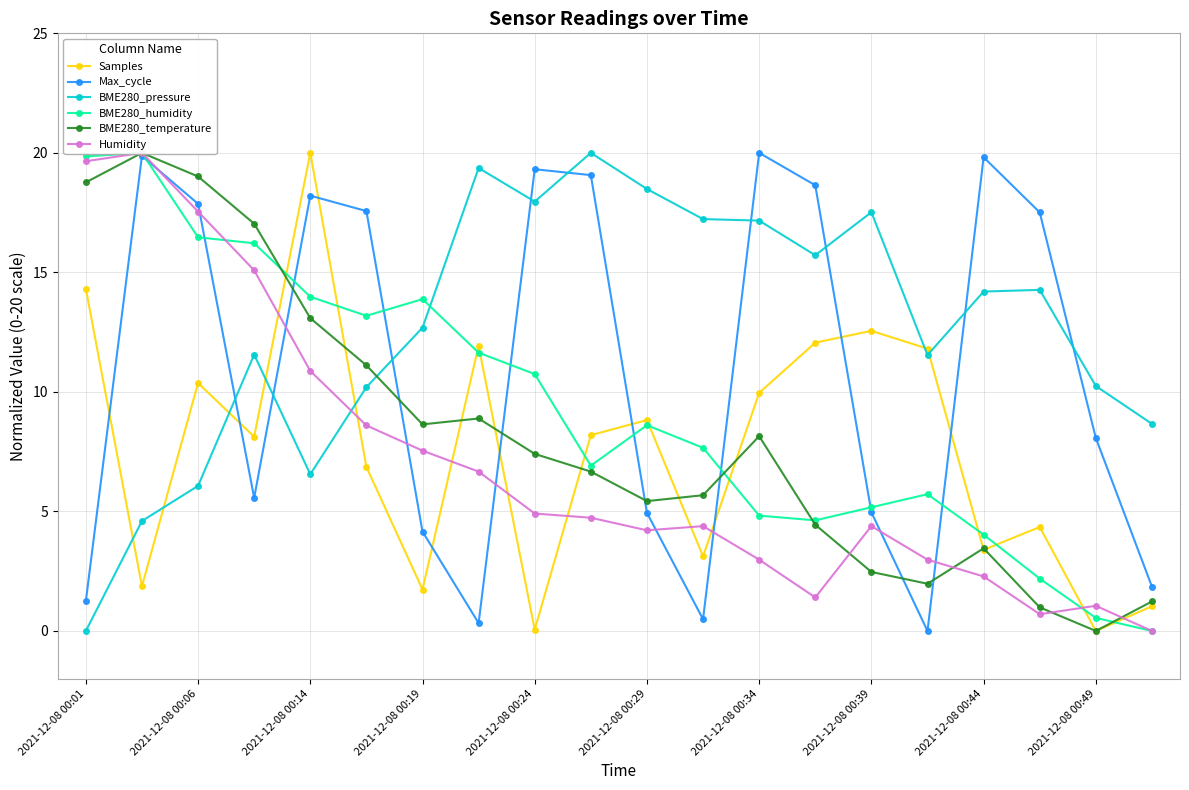

Is it true that Samples equals 6.3 at 2021-12-08 00:39?

False